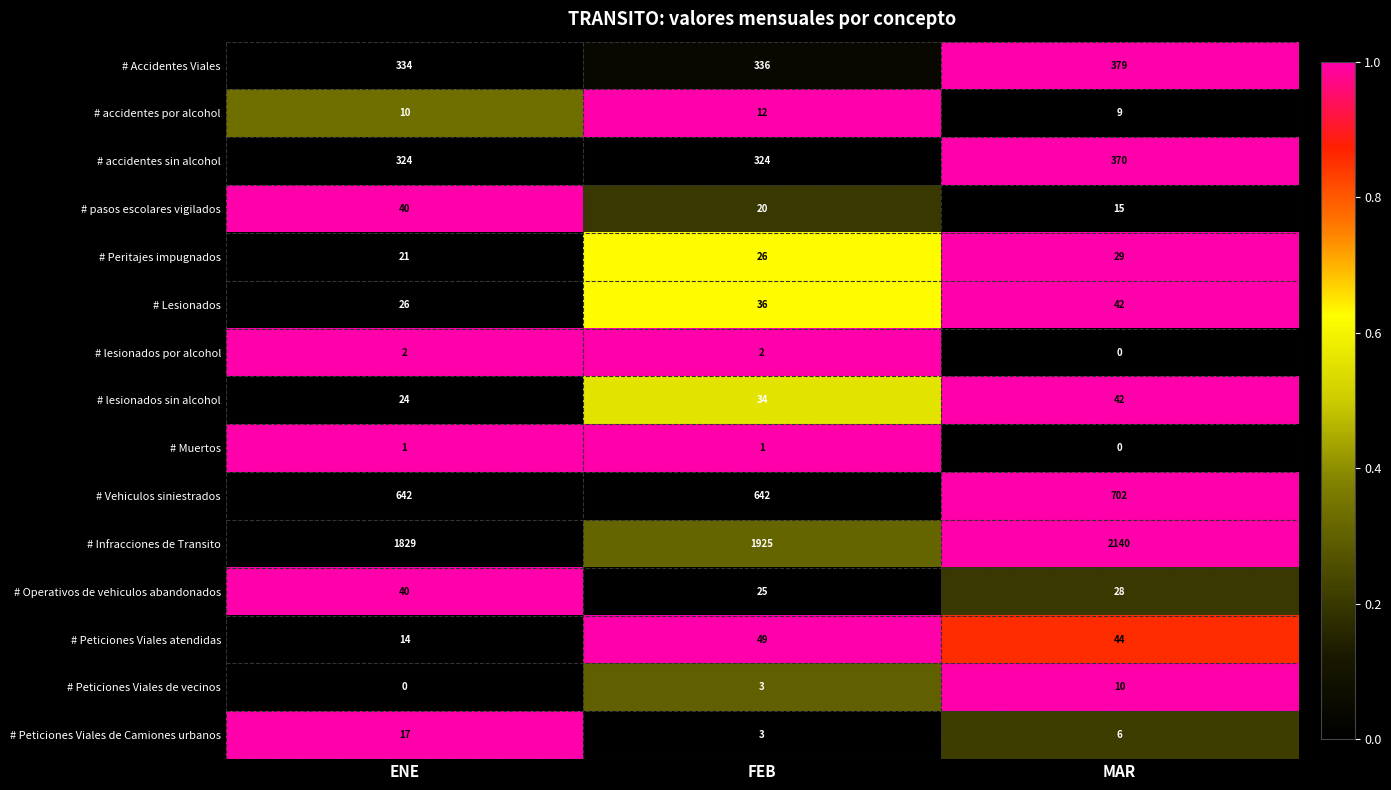

Is it true that # Muertos equals 0 at MAR?

True